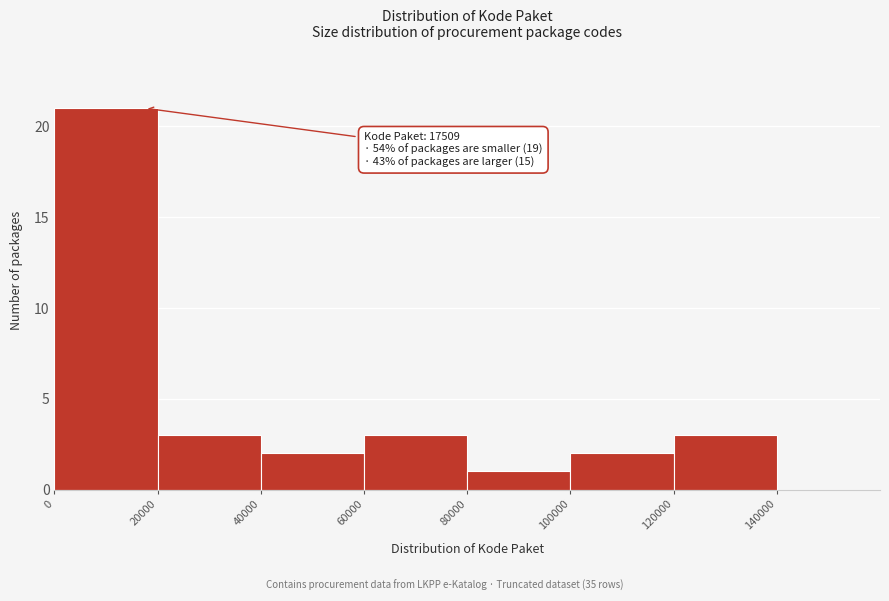

Which range on the x-axis has the tallest bar?

0 to 20000